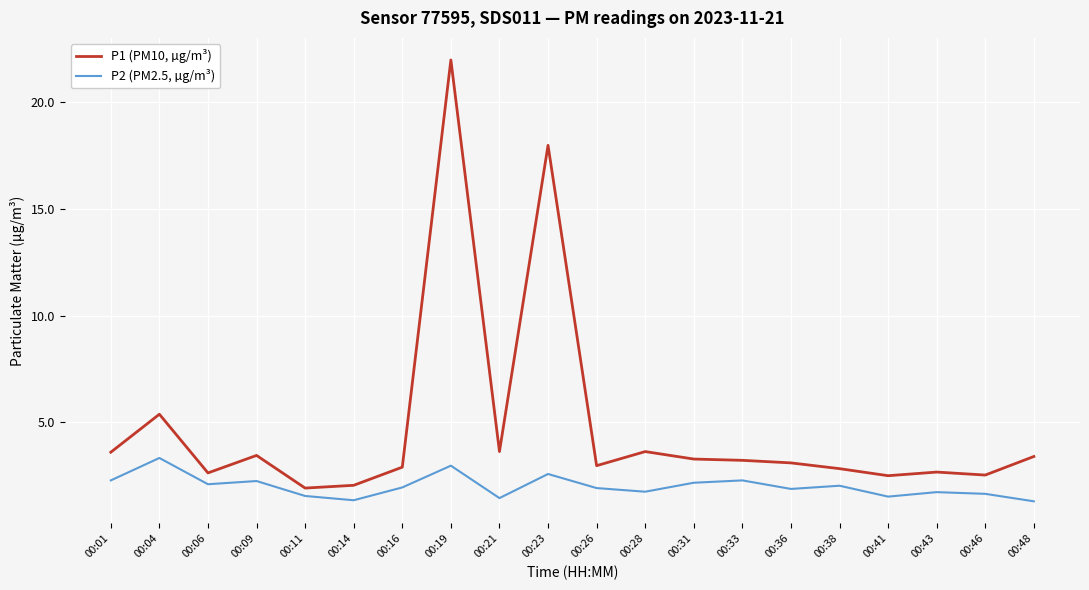

In P1 (PM10, µg/m³), how many points are lower than both neighbors (excluding endpoints)?

6